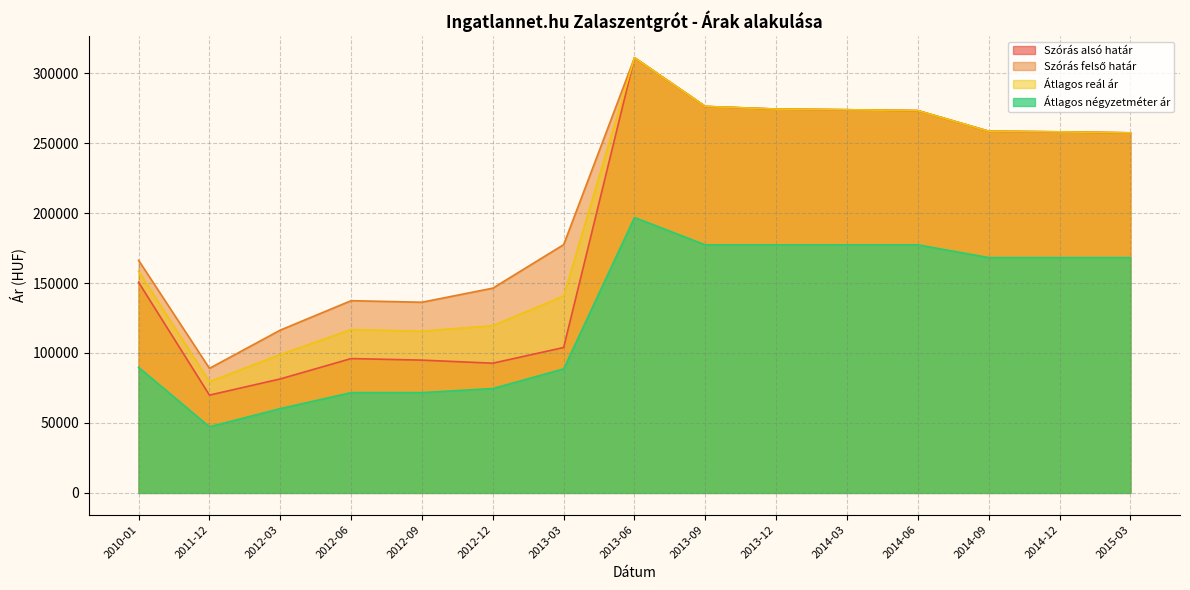

How many data points in Átlagos négyzetméter ár are less than 168181?

7